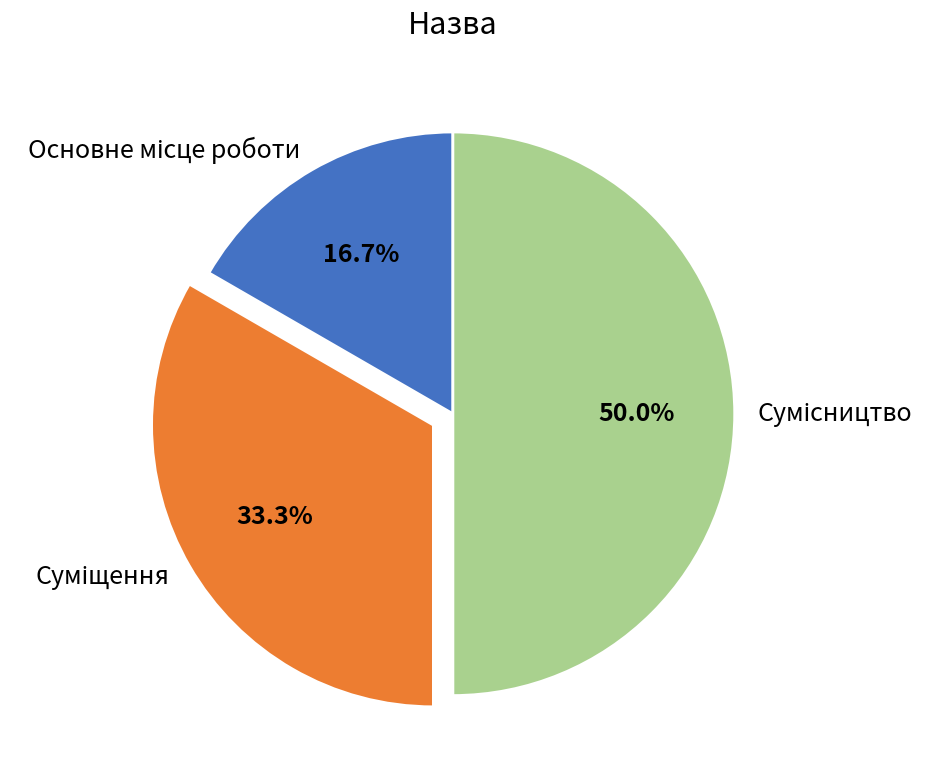

Does Основне місце роботи account for over 50% of the chart?

No